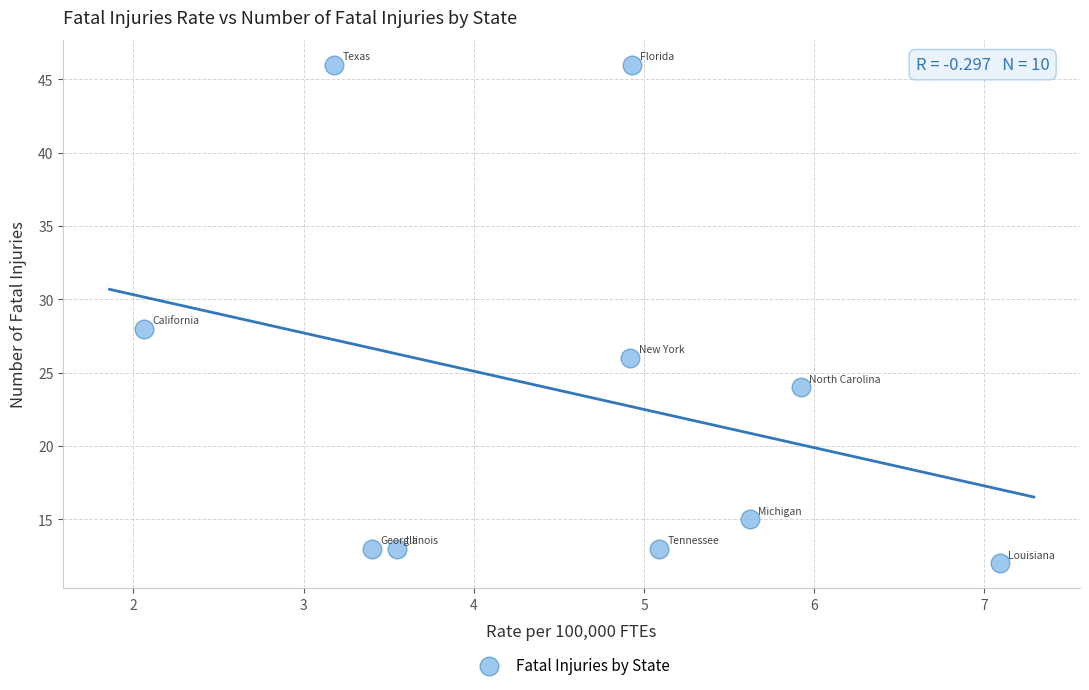

What Y value in the scatter plot is closest to 29?

28